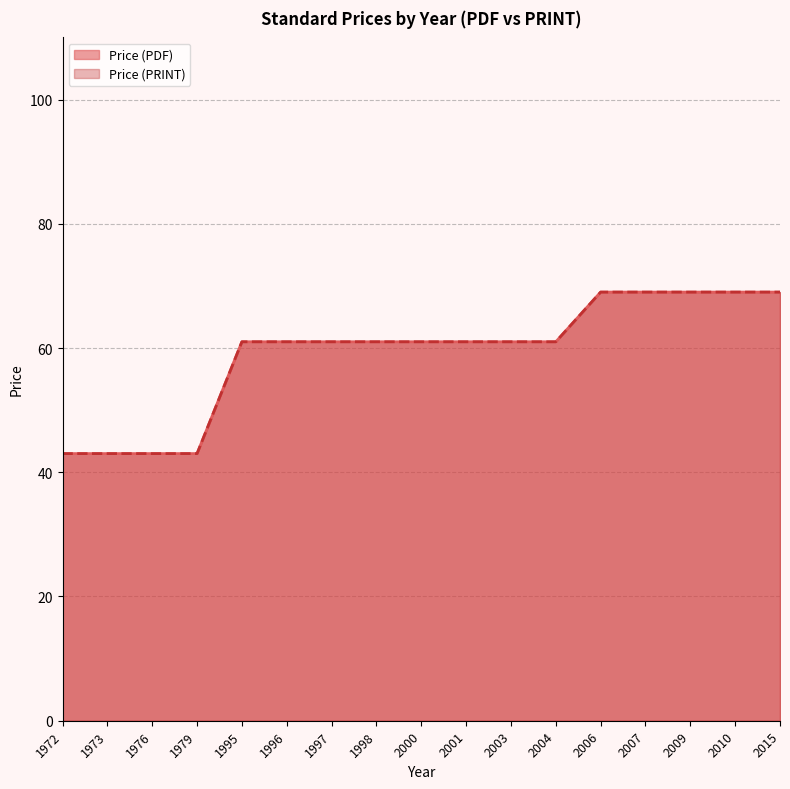

True or false: Price (PRINT) and Price (PDF) intersect in this chart.

False